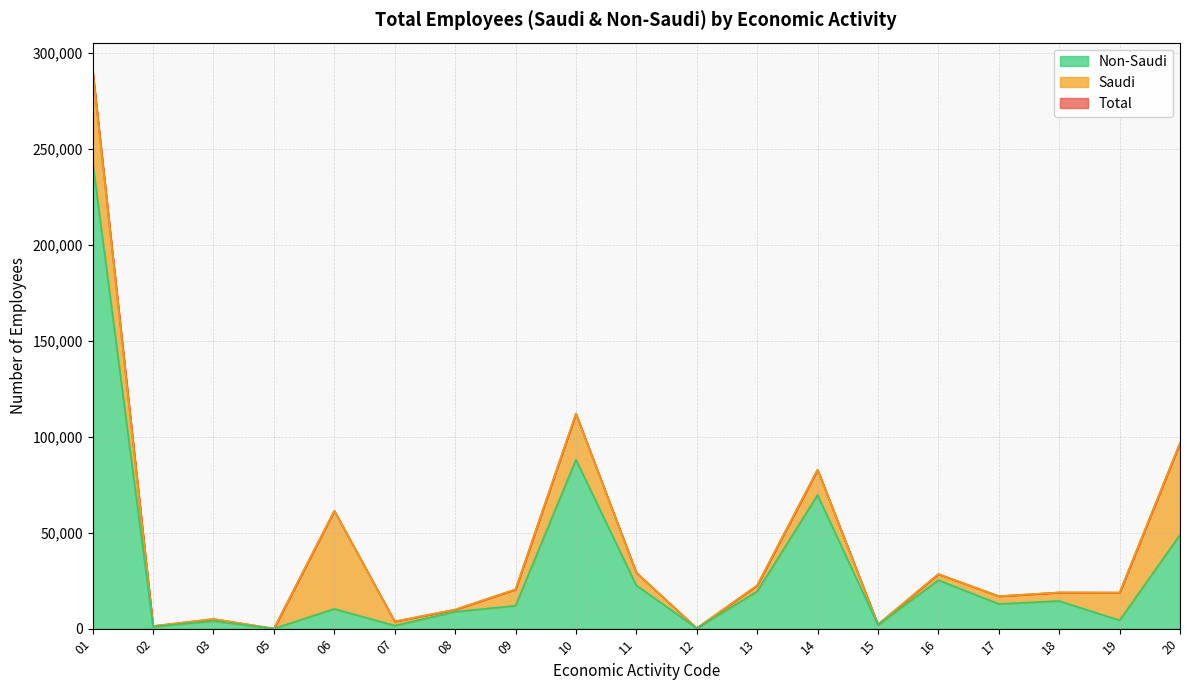

True or false: Non-Saudi and Total cross at least once.

False